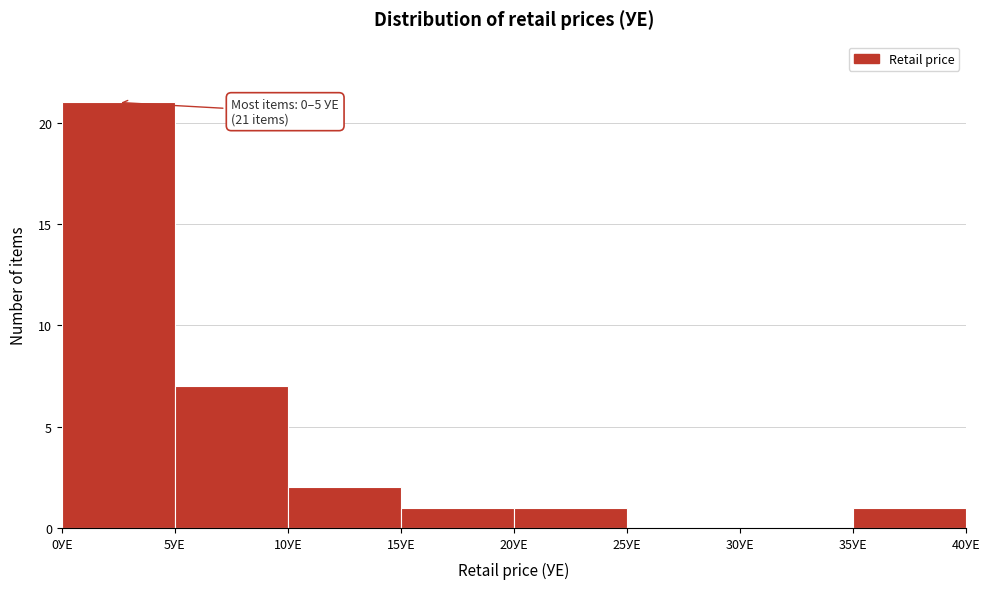

Which range on the x-axis has the tallest bar?

0 to 5